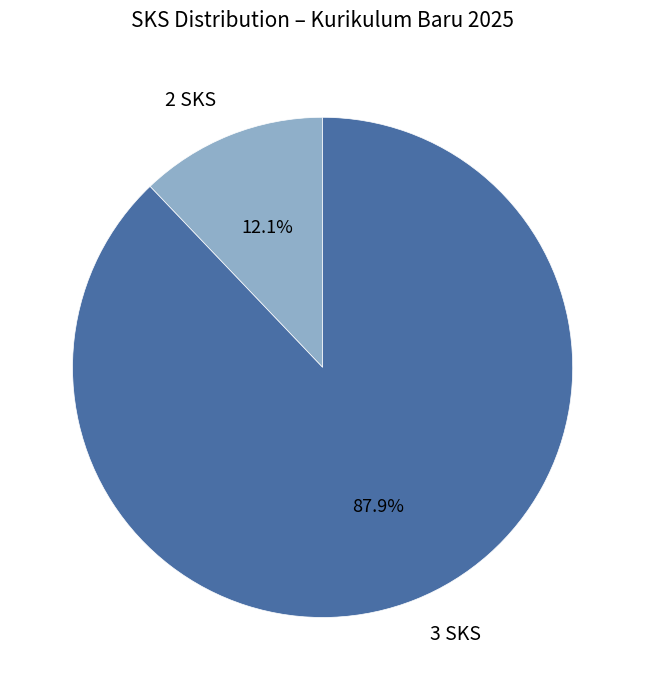

What percentage is NOT represented by 2 SKS?

87.9%